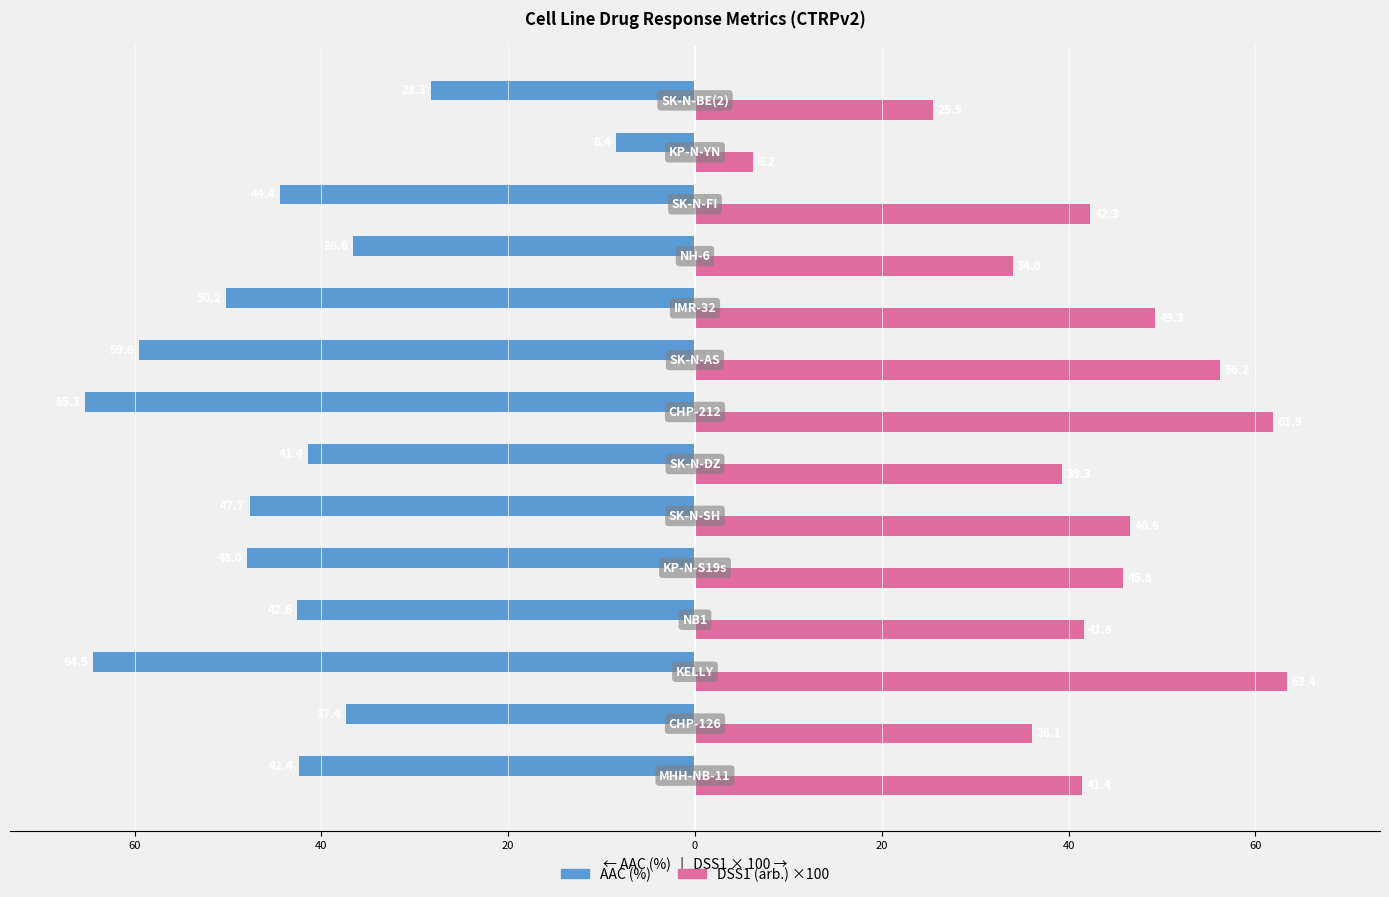

What are all the series names shown in the legend?

AAC (%), DSS1 (arb.) ×100